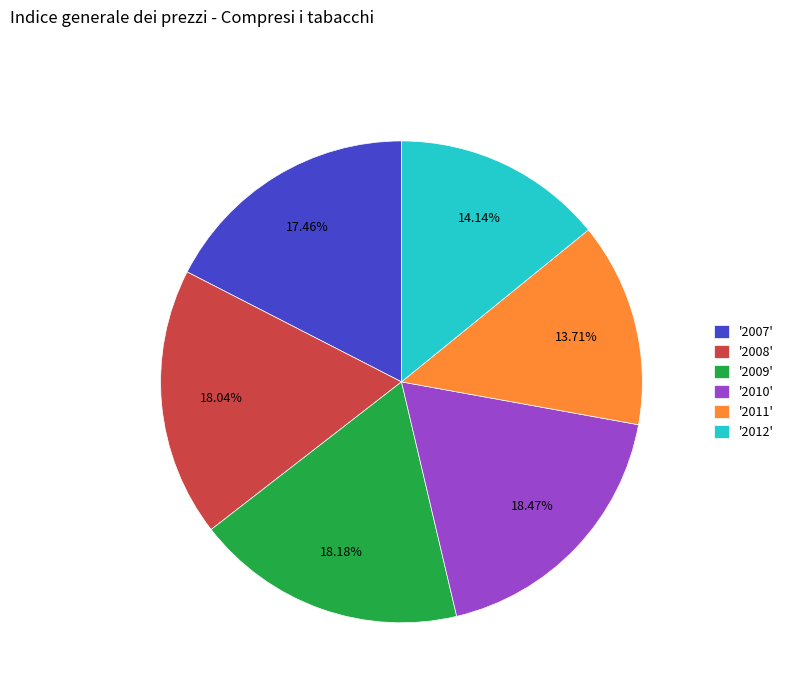

Does '2007' represent more than half of the total?

No